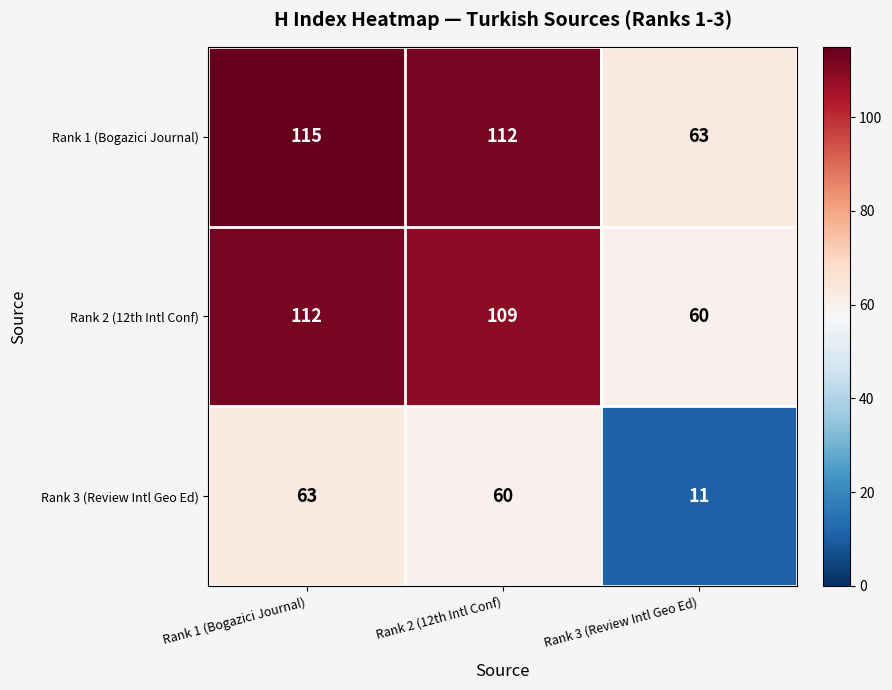

The value of Rank 2 (12th Intl Conf) at Rank 2 (12th Intl Conf) is 194. True or false?

False